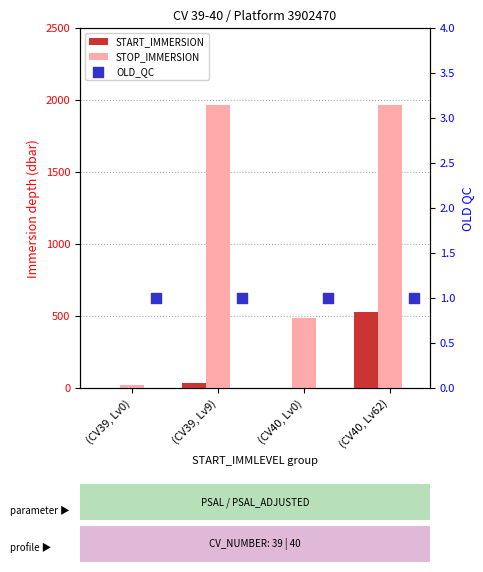

At how many categories does at least one series exceed 1357?

2